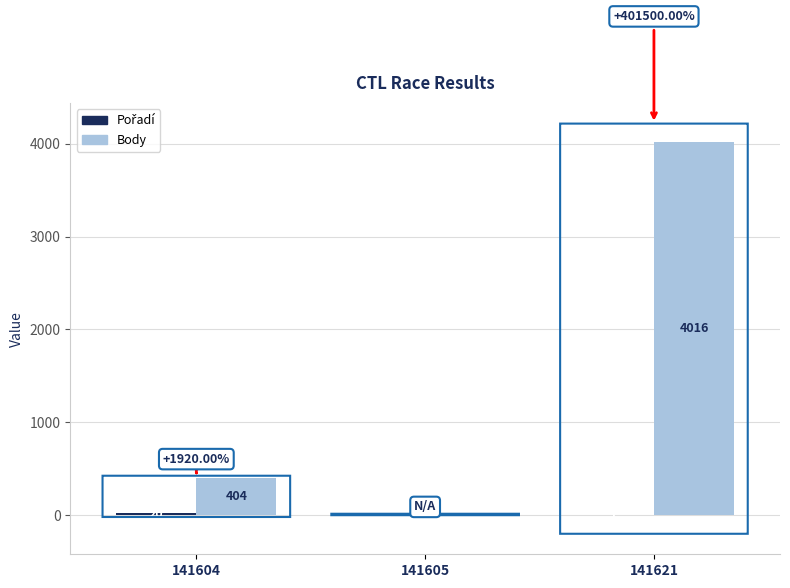

Does the chart contain stacked bars?

No